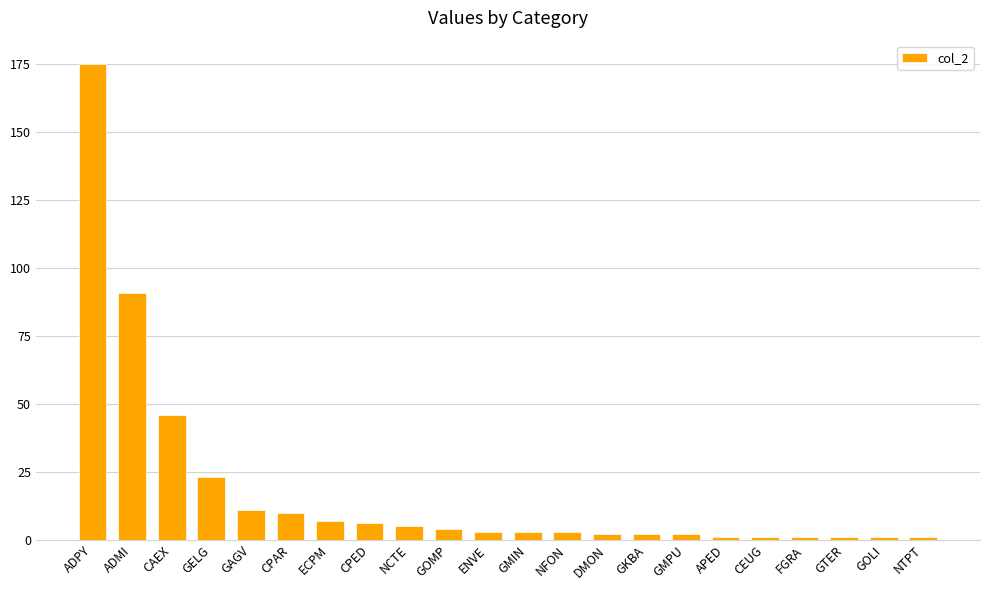

What is the change in value from CAEX to GOMP?

-42